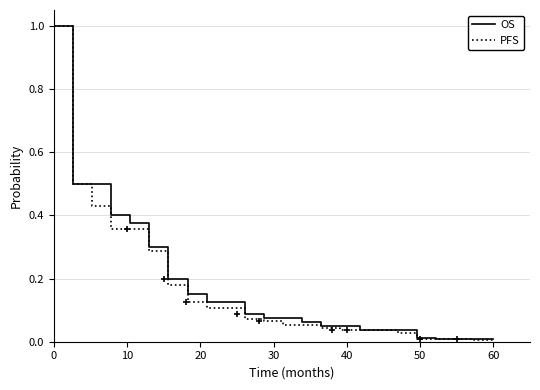

Which series has the widest spread of values?

PFS